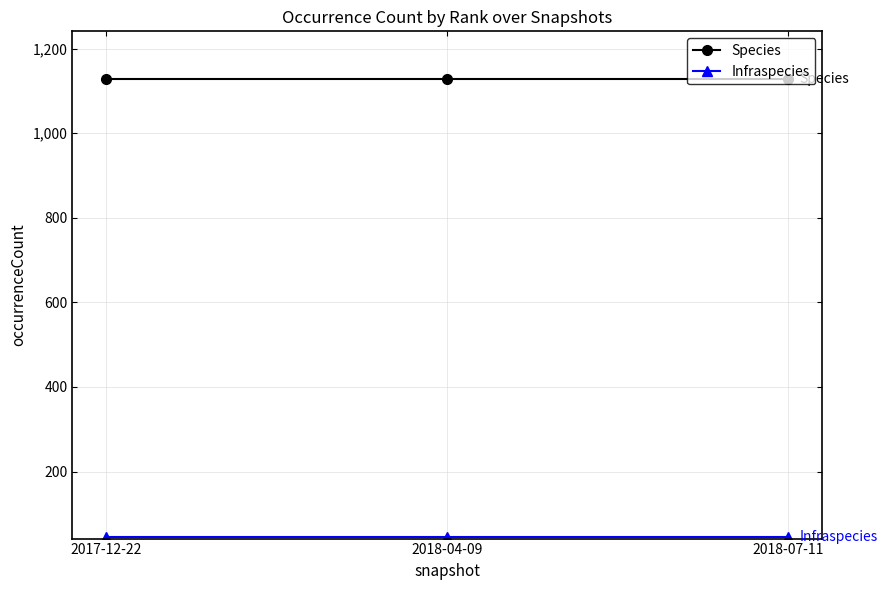

What is the label of the 1st point from the left?

2017-12-22